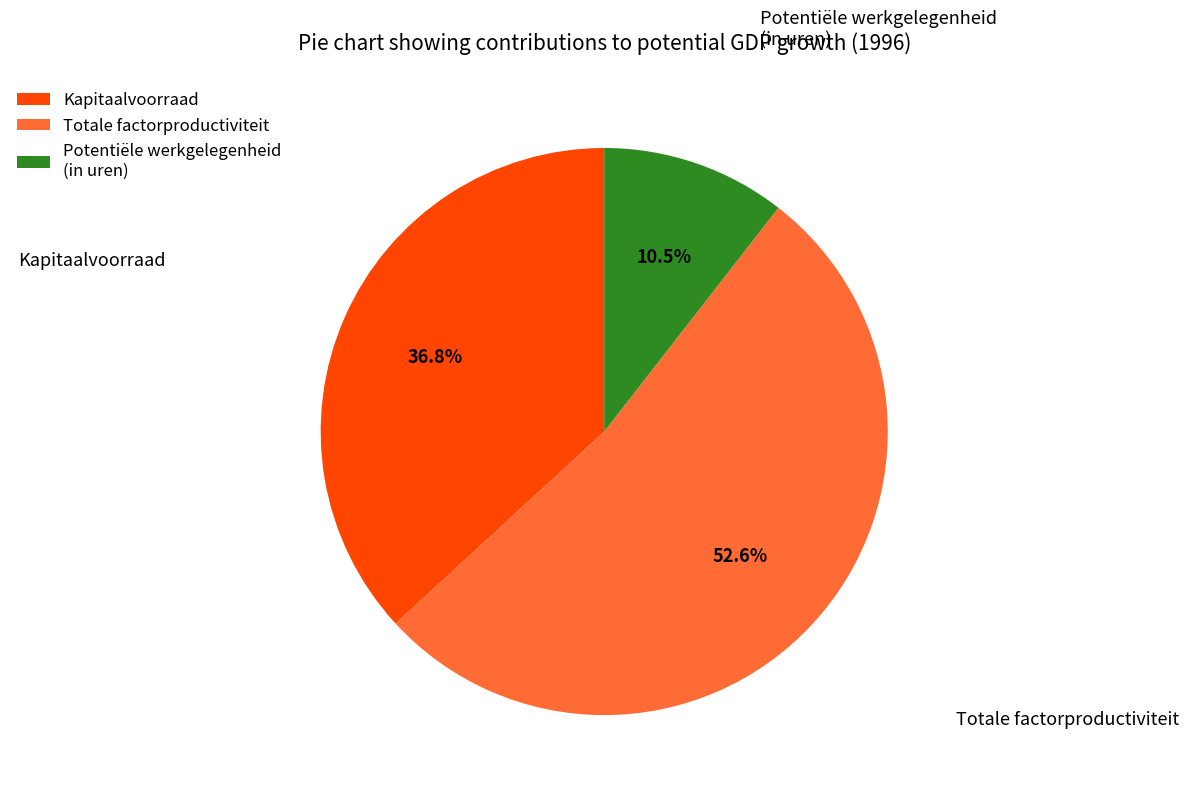

Is there any slice that represents more than half of the pie?

Yes